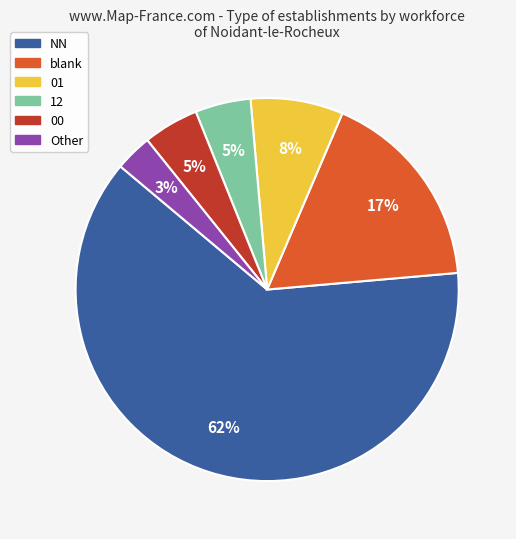

Is the sum of blank and 12 greater than half?

No